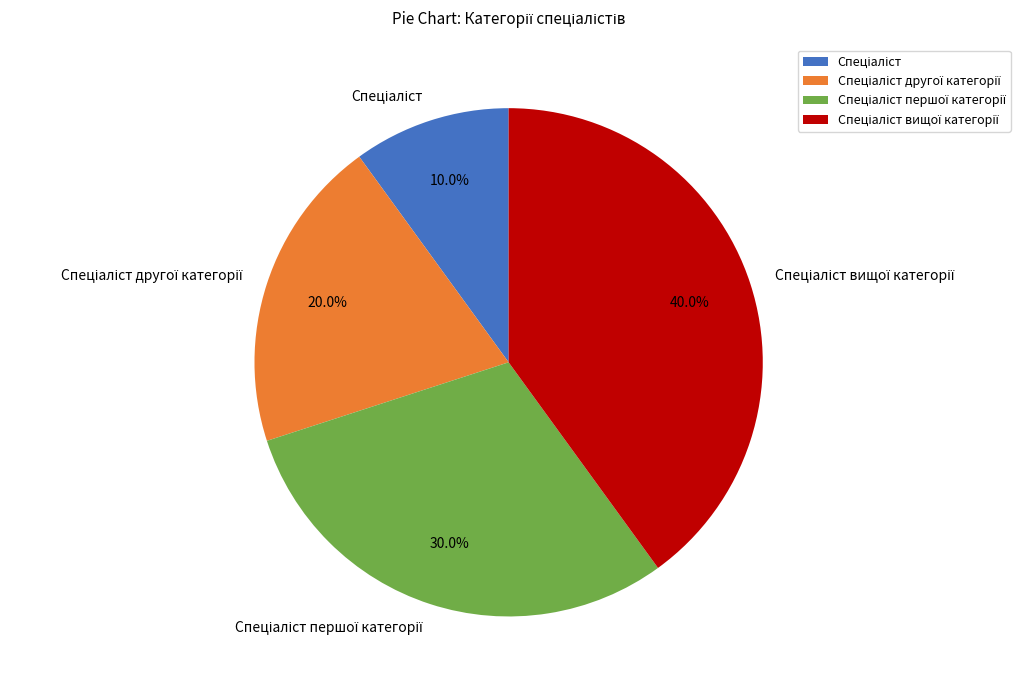

Does any single category account for the majority?

No